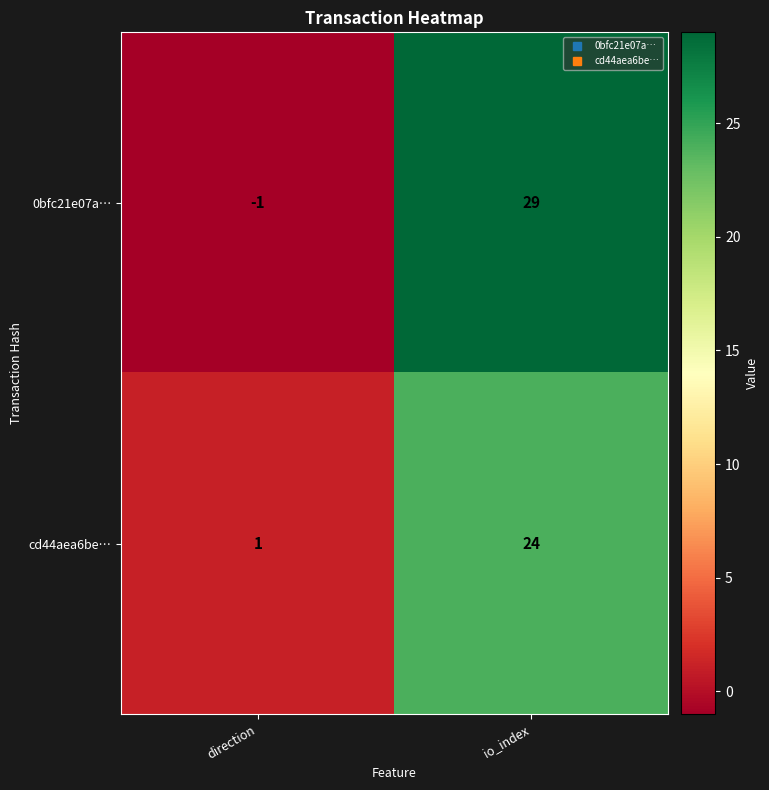

Reading right to left, list all the values displayed in this chart.

0bfc21e07a…: 29	-1
cd44aea6be…: 24	1